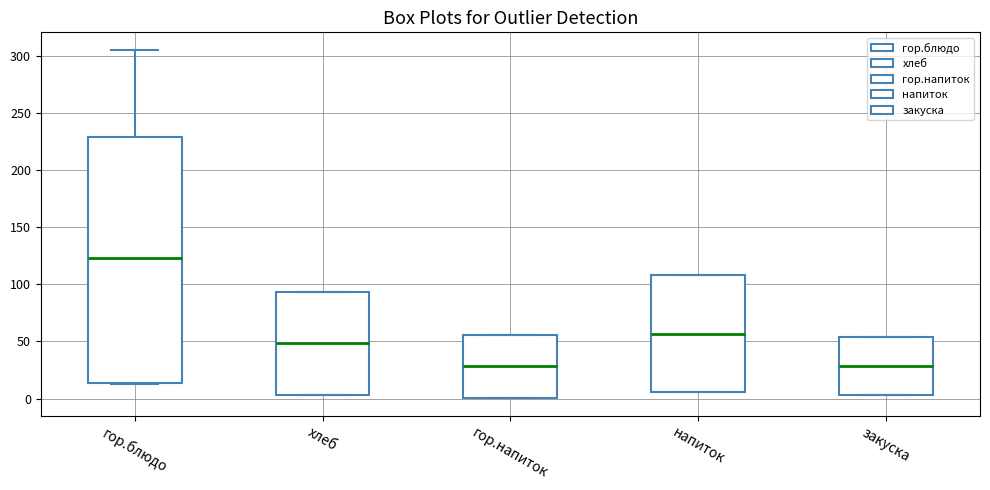

Reading left to right, transcribe this box plot: for each box, give where its median line is, the range the box spans, and where its two whiskers end, as read against the y-axis. The values are not printed on the chart, so give them approximately, as read against the axis.

гор.блюдо: median 125, box 15 to 230, whiskers 15 to 305
хлеб: median 50, box 5 to 95, whiskers 5 to 95
гор.напиток: median 30, box 0 to 55, whiskers 0 to 55
напиток: median 55, box 5 to 110, whiskers 5 to 110
закуска: median 30, box 5 to 55, whiskers 5 to 55